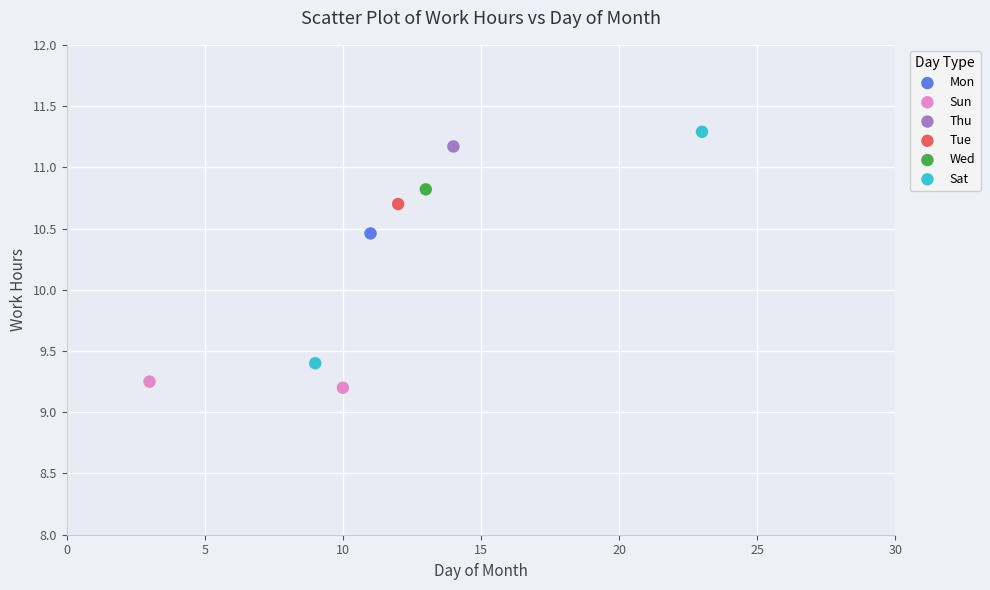

Which series contains the lowest Y value?

Sun